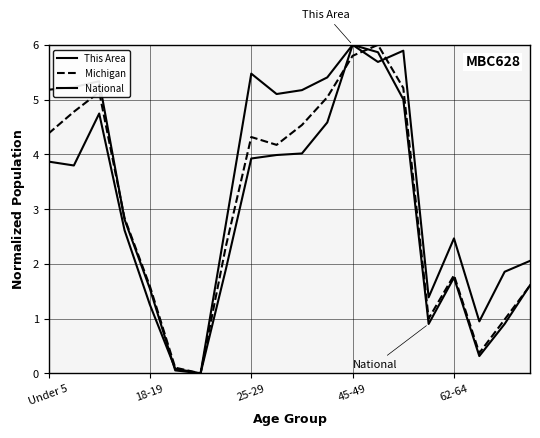

What is the sum of all Michigan values?

62.0